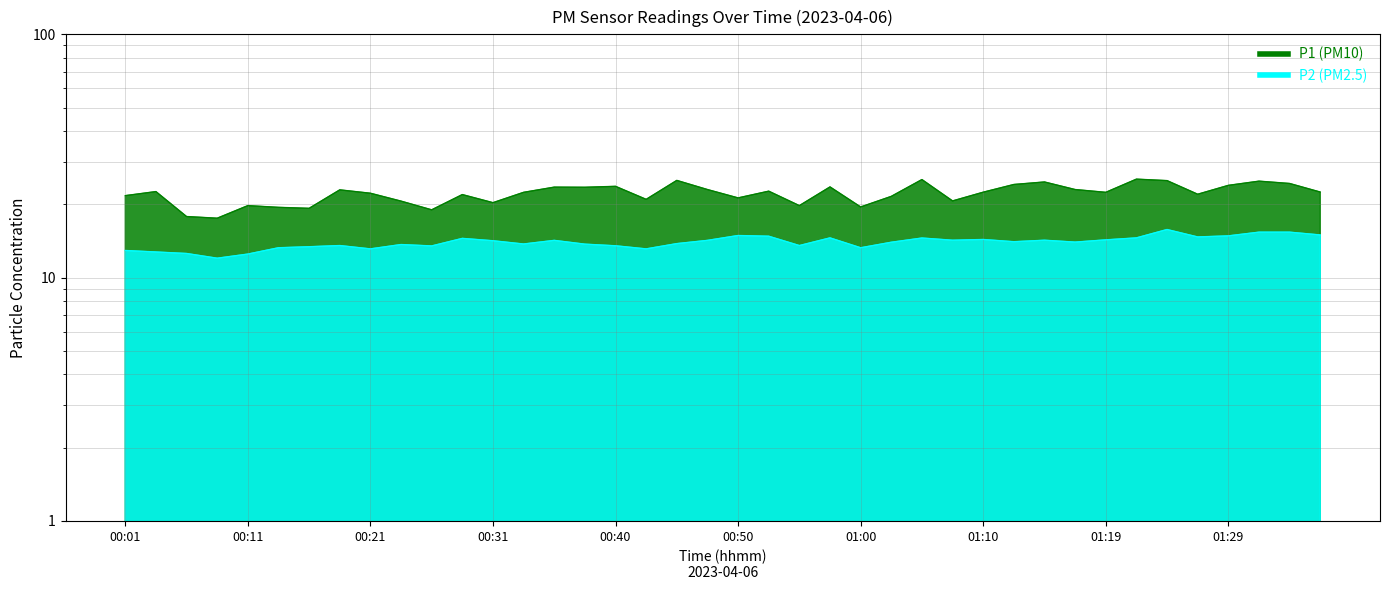

Which series has the largest total across all categories?

P1